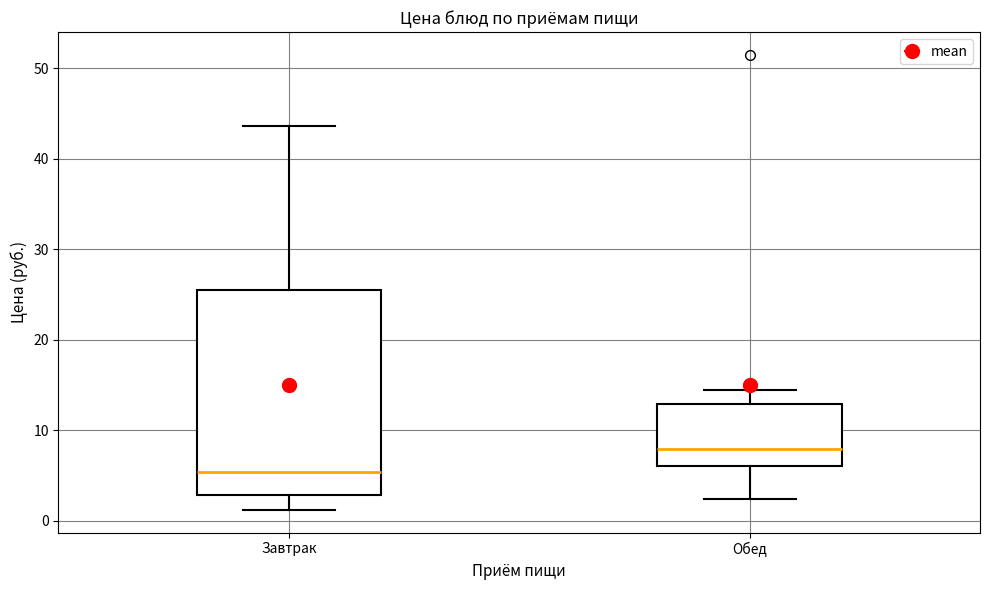

Which box's median line is the highest?

Обед